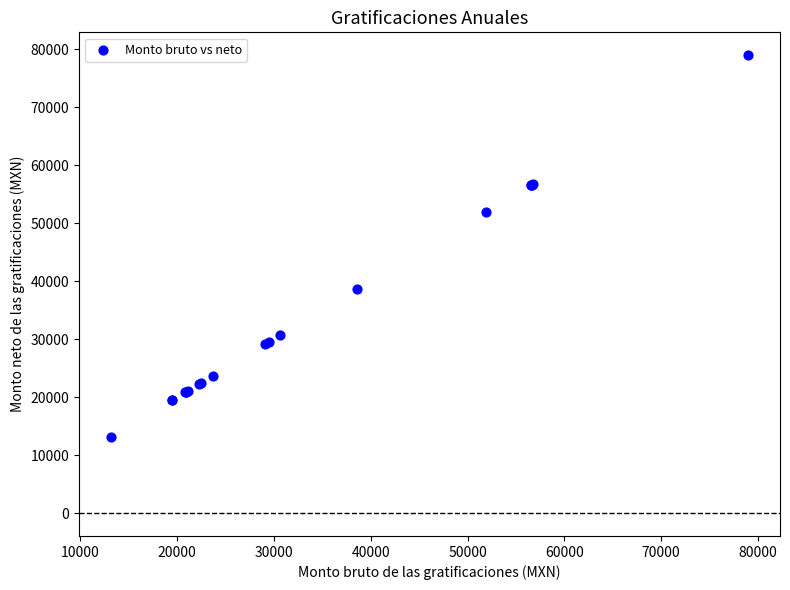

What Y value in the scatter plot is closest to 46058?

51923.2